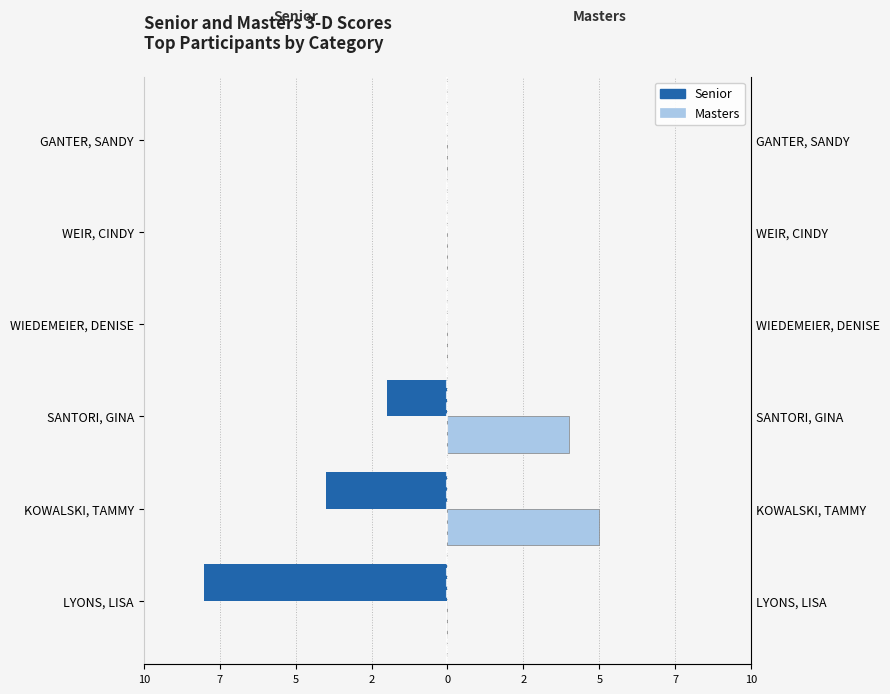

What are all the series names shown in the legend?

Senior, Masters